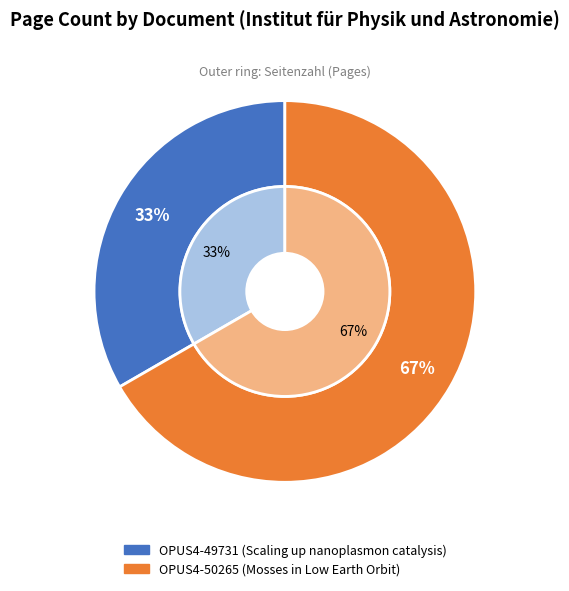

Is it true that OPUS4-50265 is 56% of the pie?

False